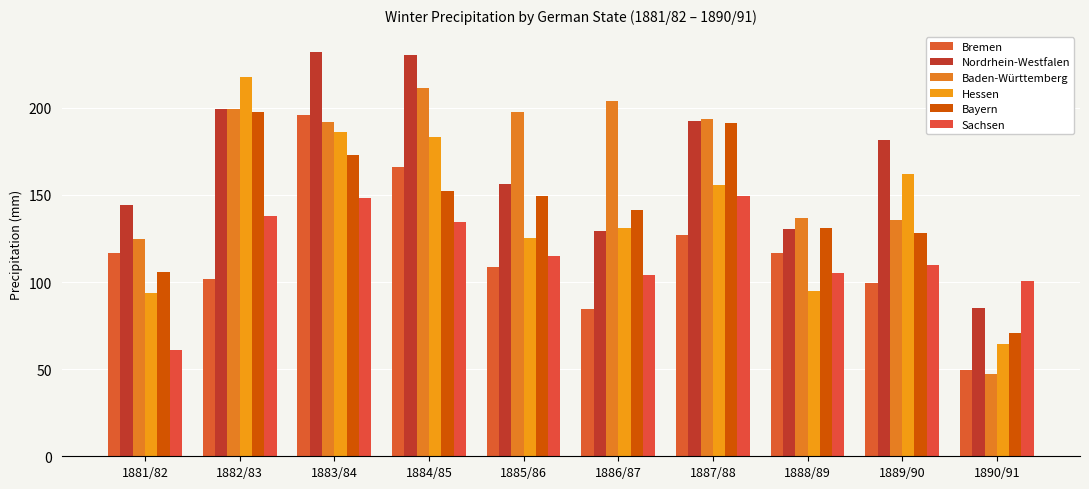

At 1884/85, list the series in order from smallest to largest.

Sachsen, Bayern, Bremen, Hessen, Baden-Württemberg, Nordrhein-Westfalen